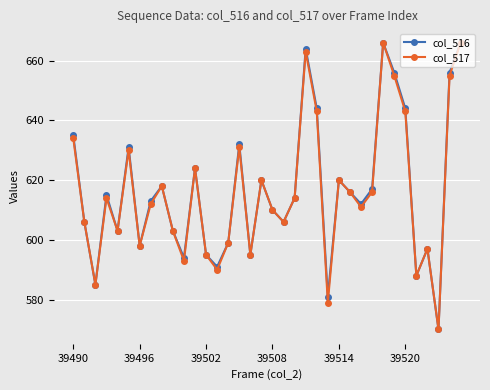

How many lines are shown in the chart?

2